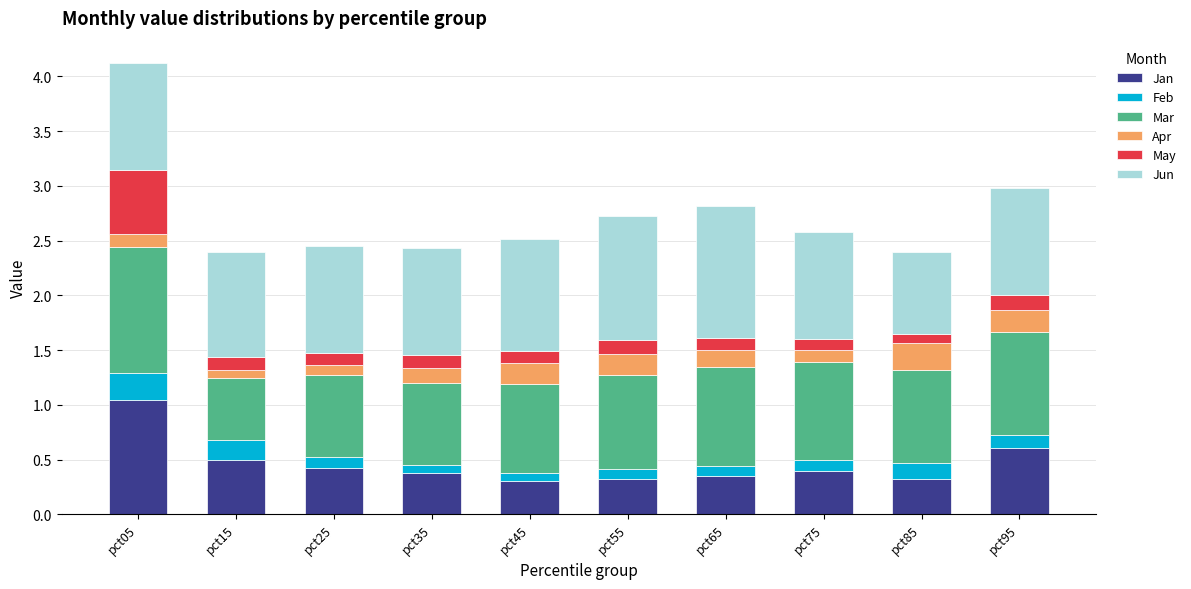

Which category has the highest value in the Jan series?

pct05